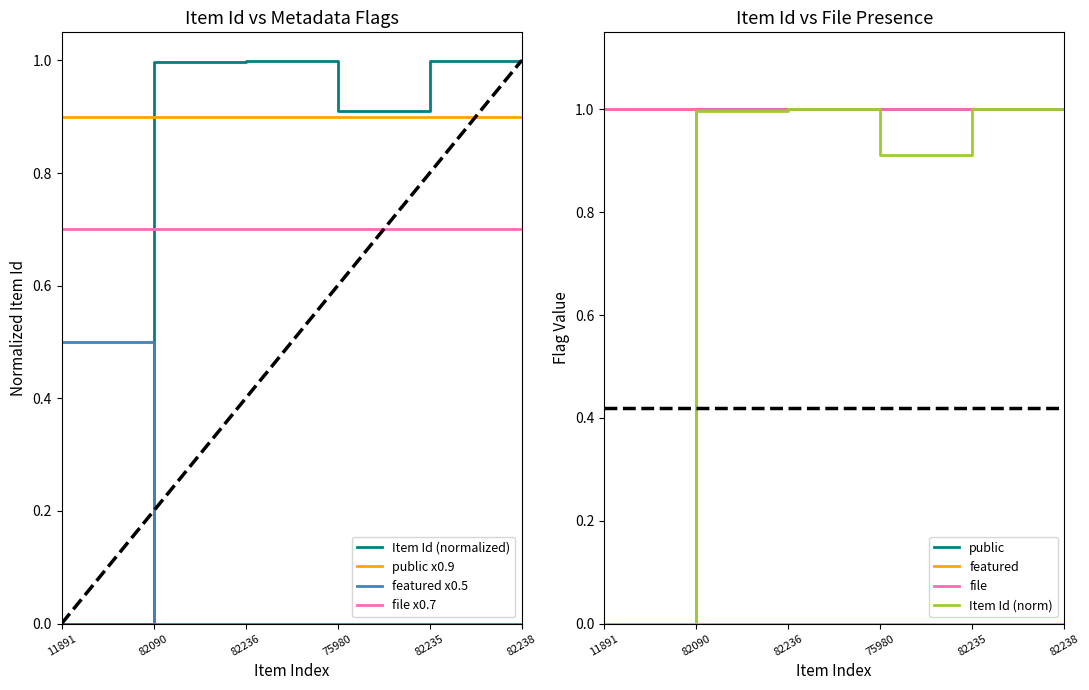

Which series has the largest total across all categories?

Item Id